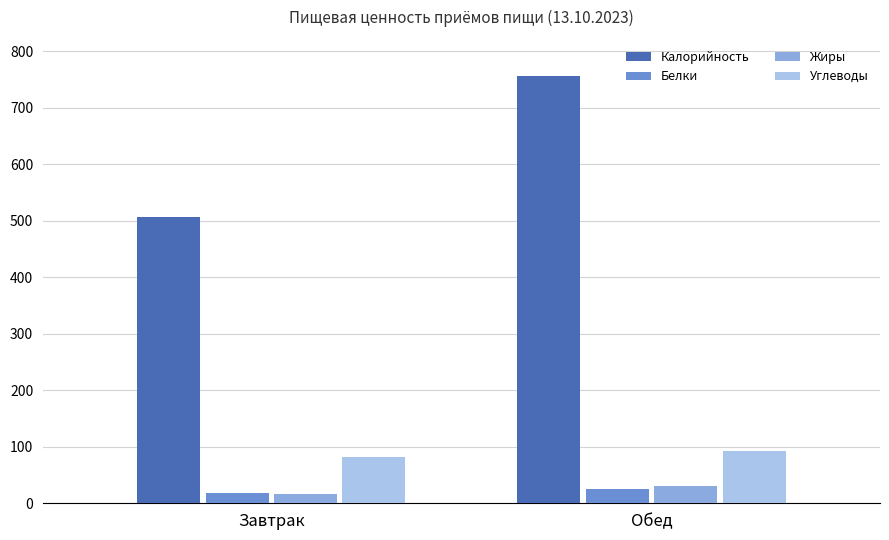

Which category has the lowest value in the Углеводы series?

Завтрак